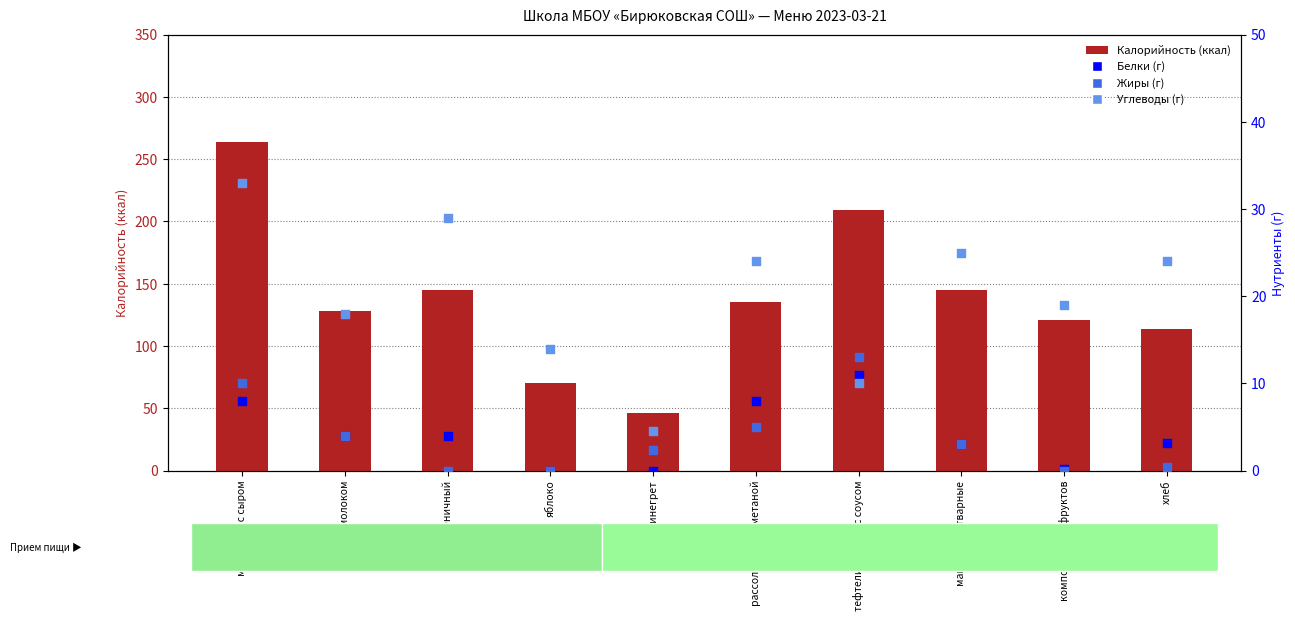

At which category is the sum across all series the highest?

макароны с сыром